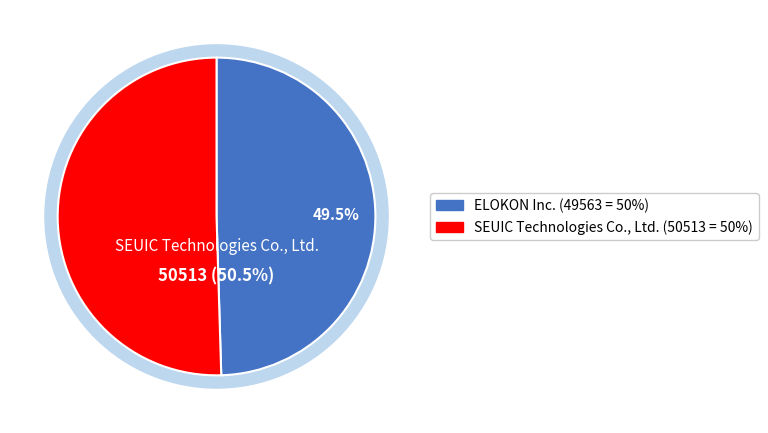

Is it true that ELOKON Inc. is 56% of the pie?

False